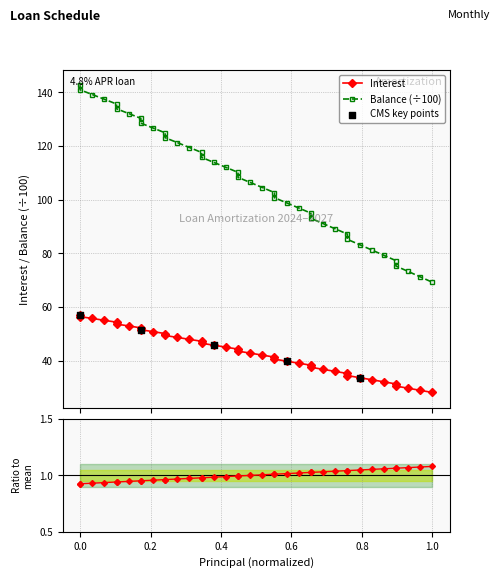

Which series has the largest Y range (max minus min)?

Balance